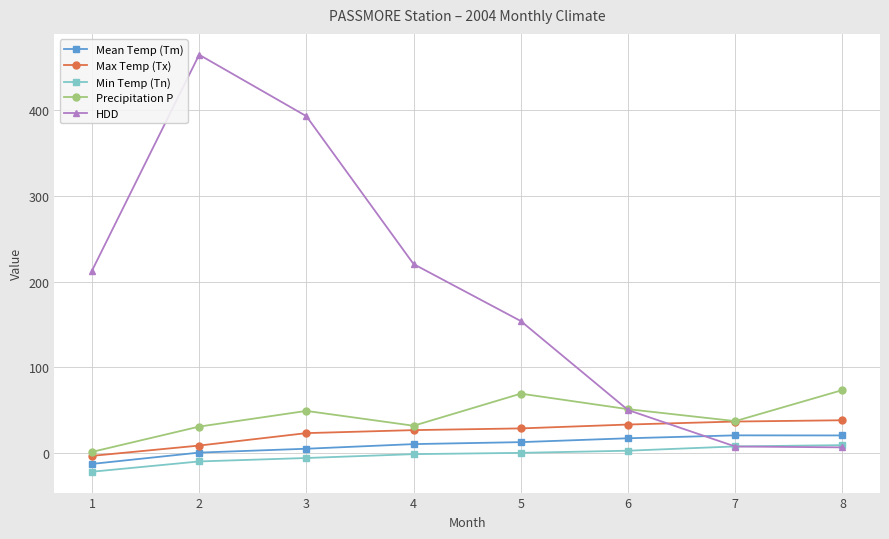

What is the difference between the Mean Temp (Tm) values at 5 and 2?

12.2